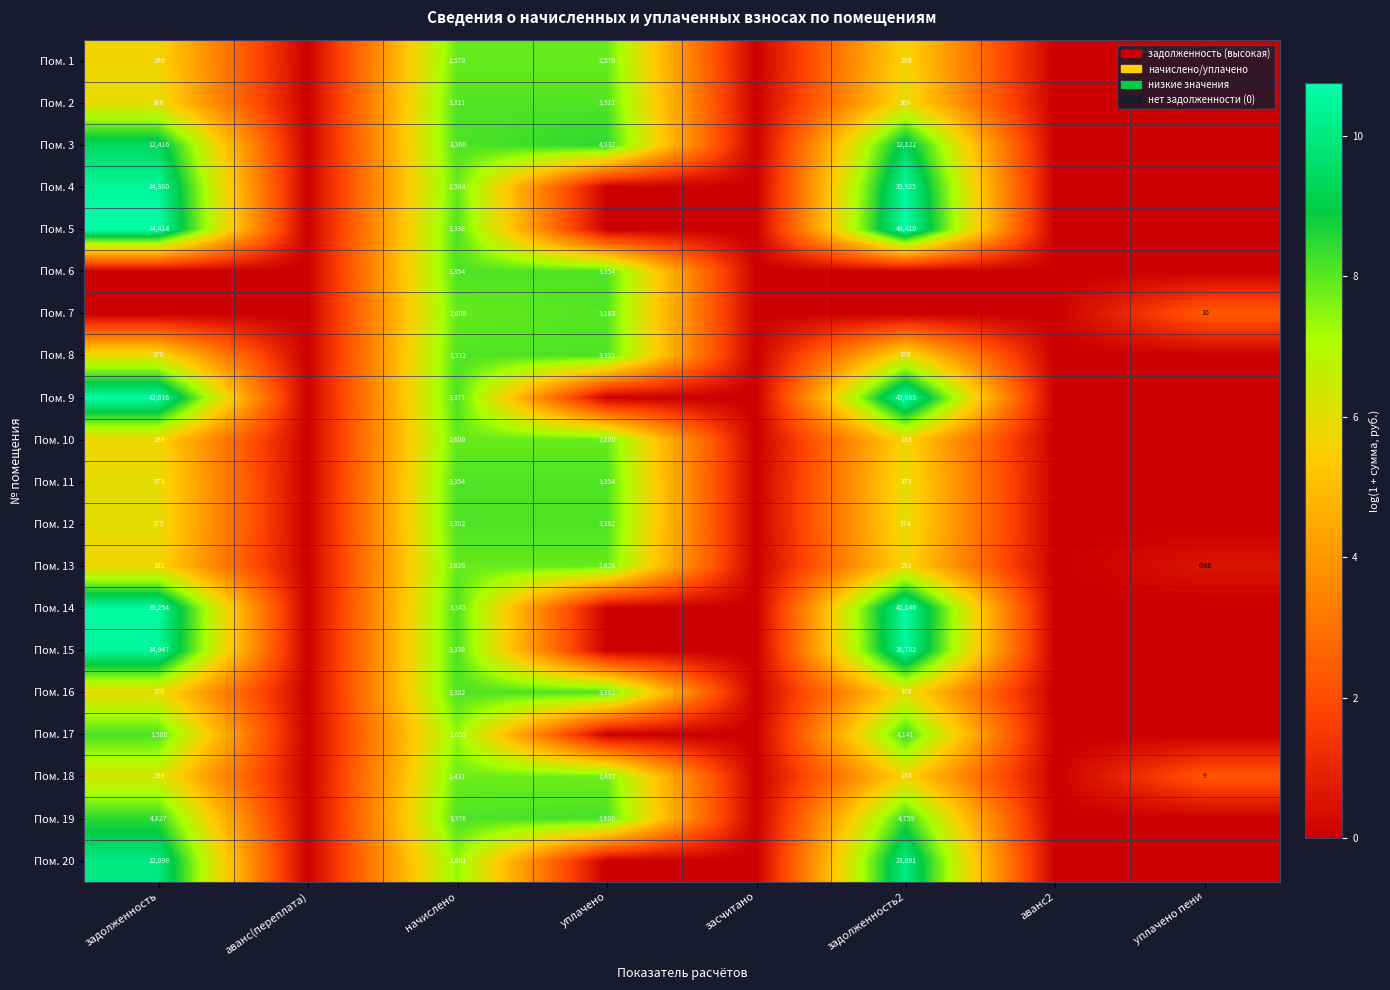

At which label does Пом. 19 reach its minimum?

аванс(переплата)